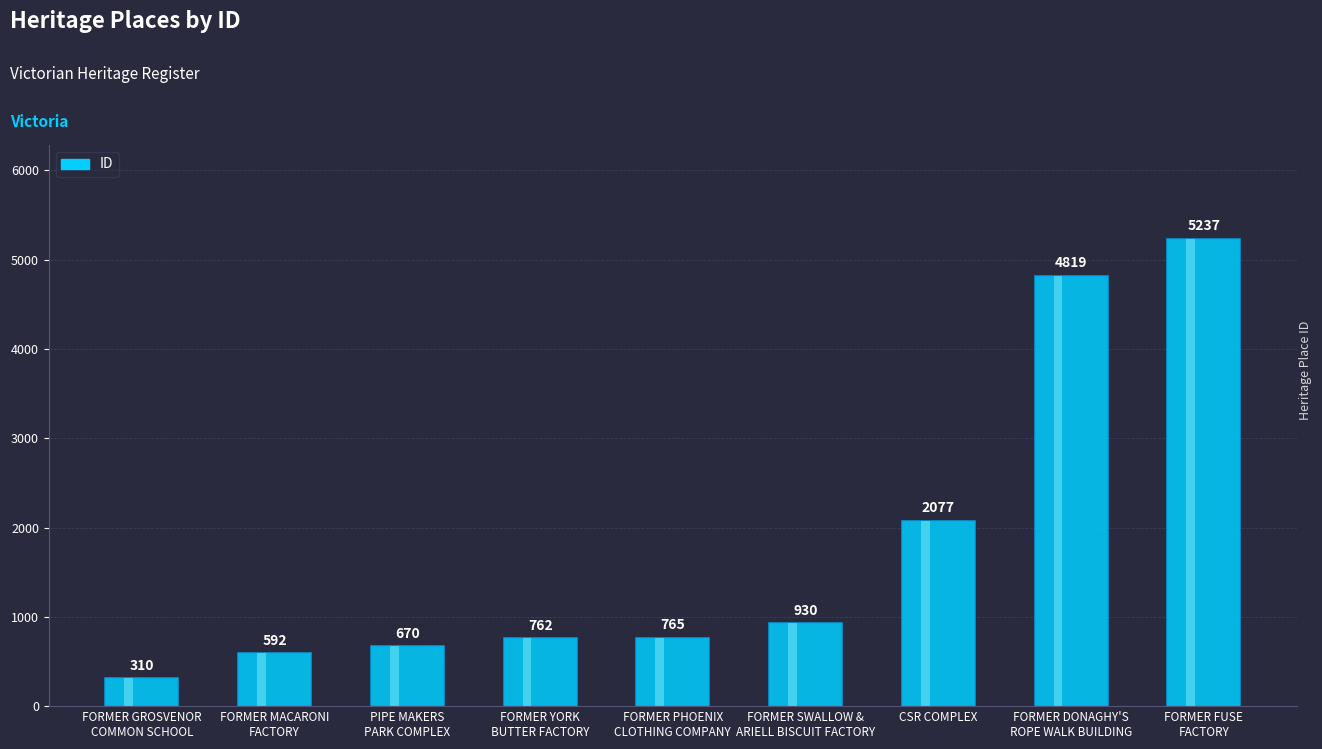

Rank the categories by value from lowest to highest.

FORMER GROSVENOR
COMMON SCHOOL, FORMER MACARONI
FACTORY, PIPE MAKERS
PARK COMPLEX, FORMER YORK
BUTTER FACTORY, FORMER PHOENIX
CLOTHING COMPANY, FORMER SWALLOW &
ARIELL BISCUIT FACTORY, CSR COMPLEX, FORMER DONAGHY'S
ROPE WALK BUILDING, FORMER FUSE
FACTORY